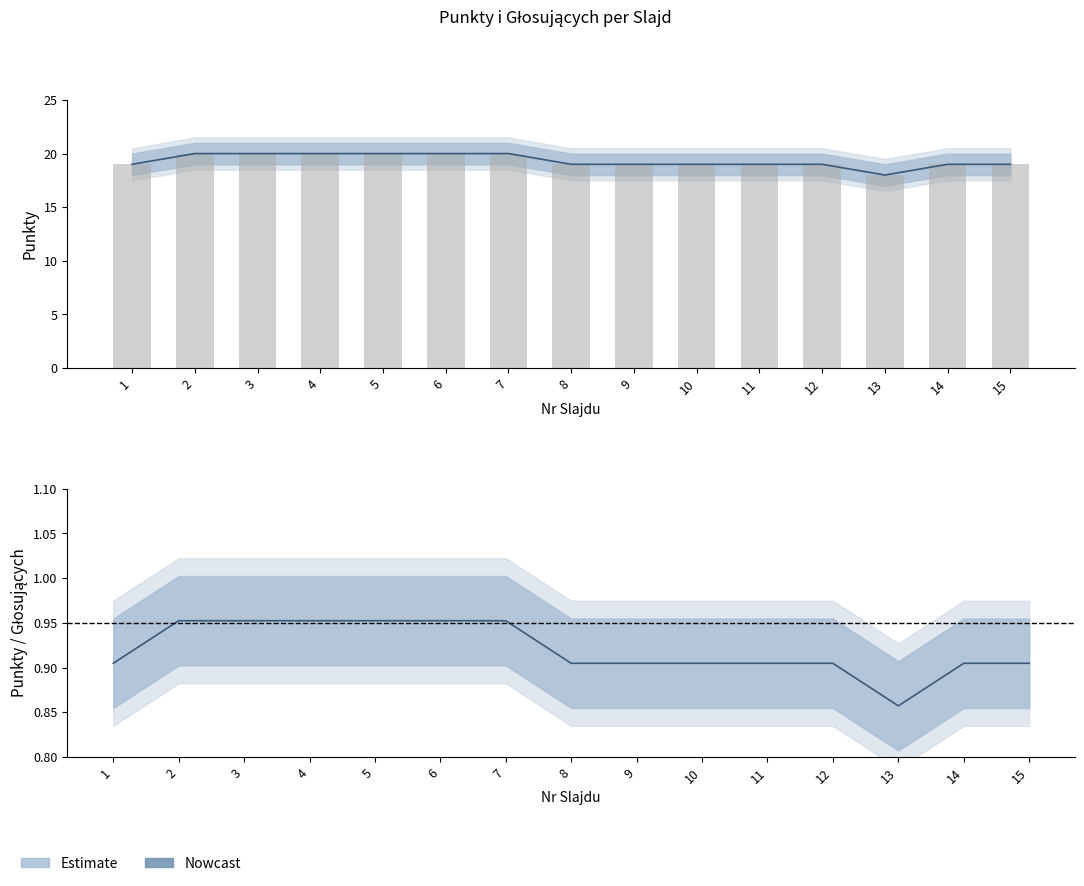

Rank the categories by value from lowest to highest.

13, 1, 8, 9, 10, 11, 12, 14, 15, 2, 3, 4, 5, 6, 7